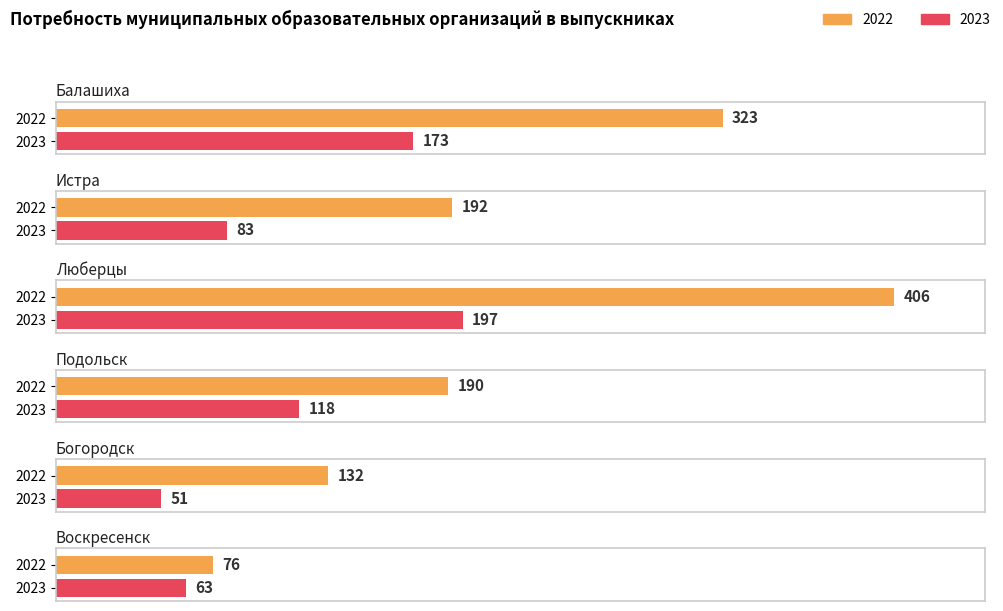

Is it true that 2022 equals 58 at Истра?

False